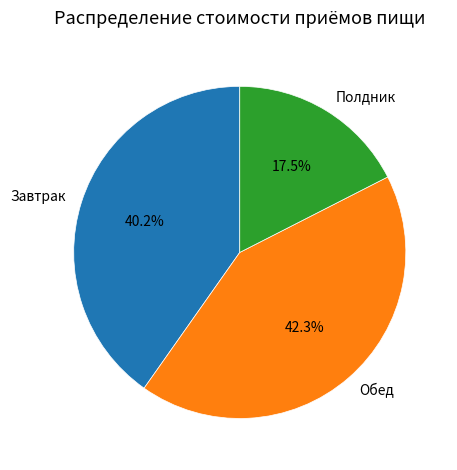

Rank the categories by value from highest to lowest.

Обед, Завтрак, Полдник